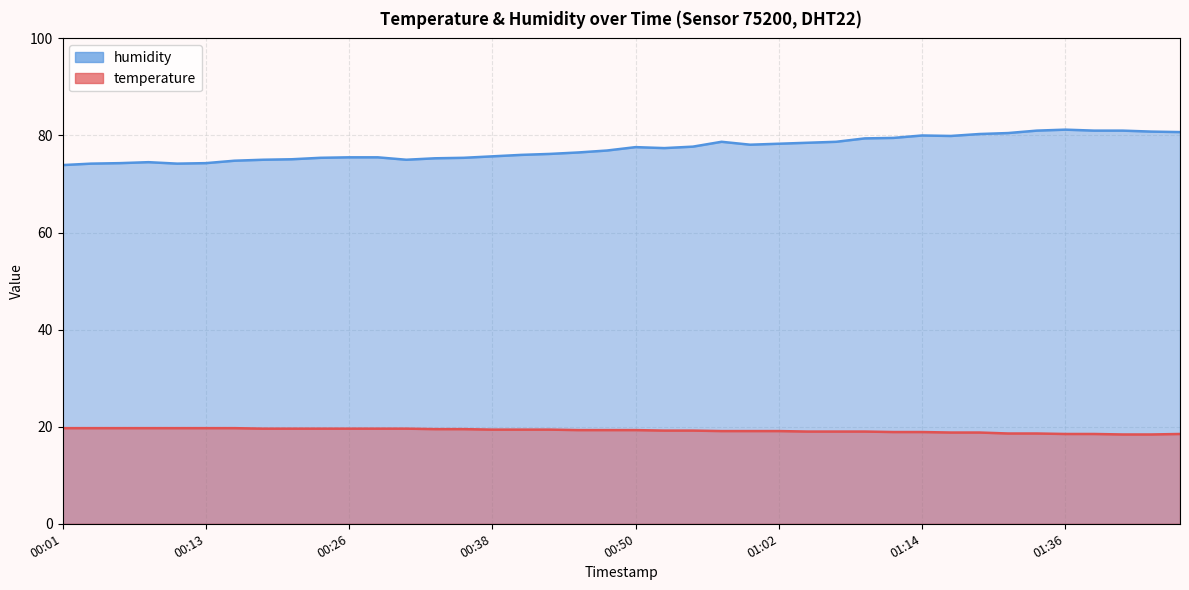

At which category is the sum across all series the highest?

01:36